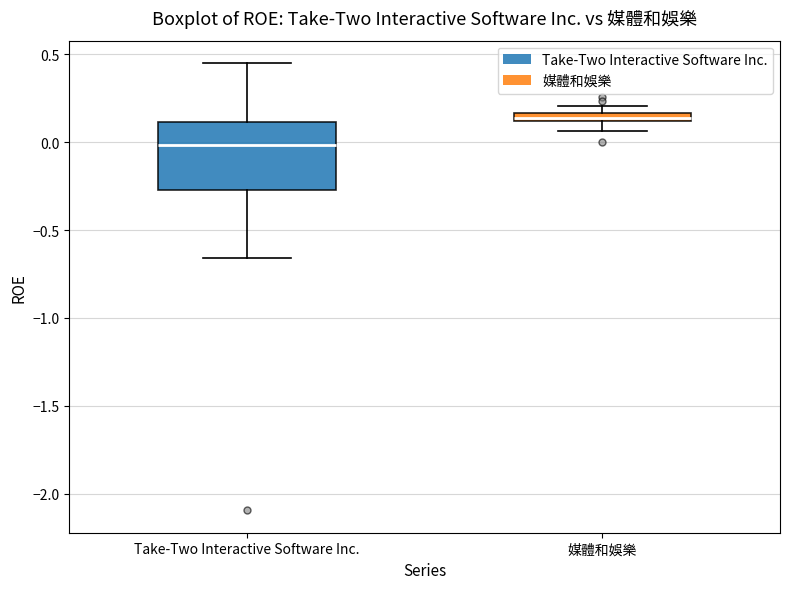

Where is the lower edge of the box for 媒體和娛樂 on the y-axis? The values are not printed on the chart, so give them approximately, as read against the axis.

0.10